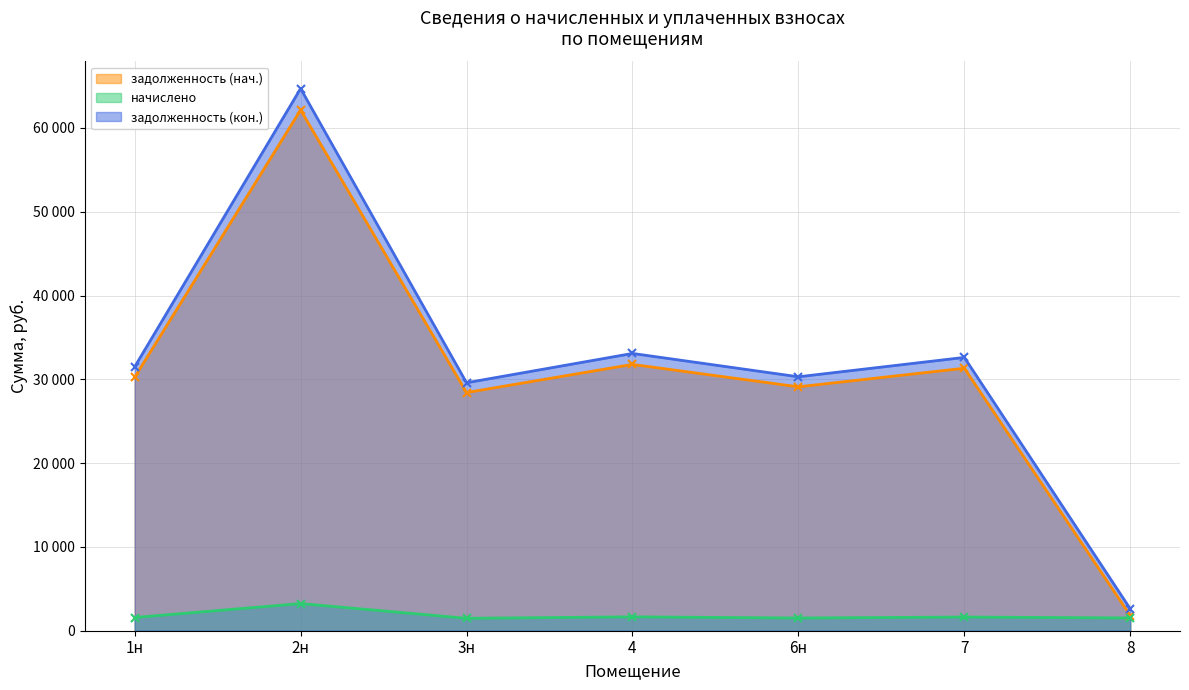

Is it true that задолженность (кон.) (линия) equals 3624.3 at 8?

False